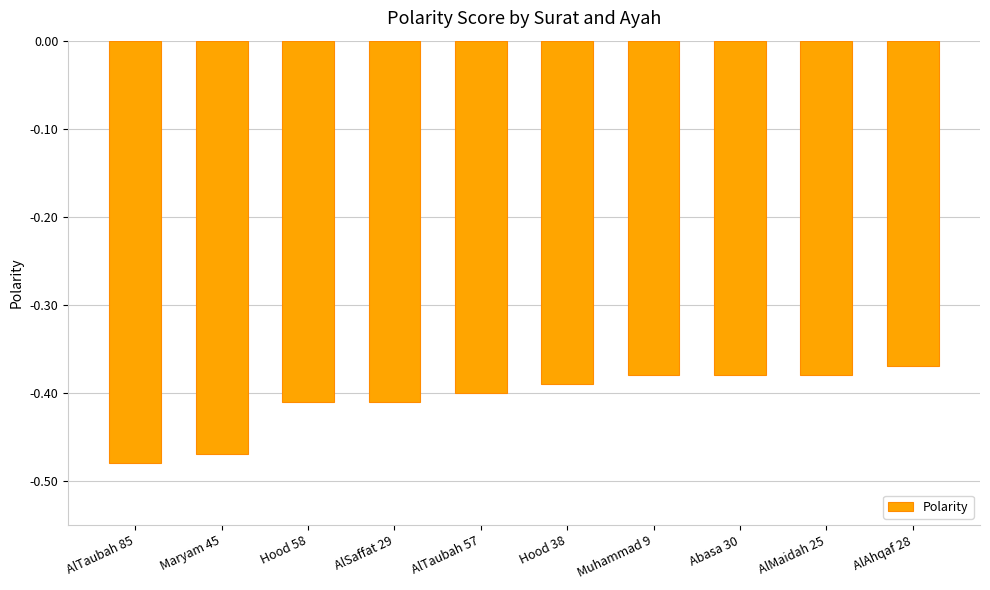

Between Maryam 45 and AlSaffat 29, which is larger?

AlSaffat 29